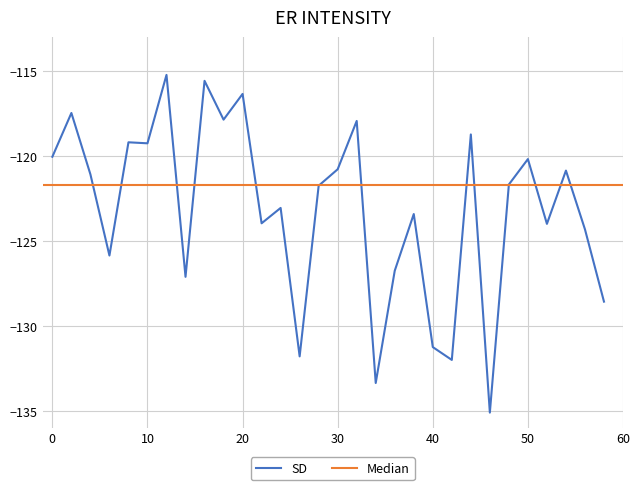

Read the value at 58.

-128.6